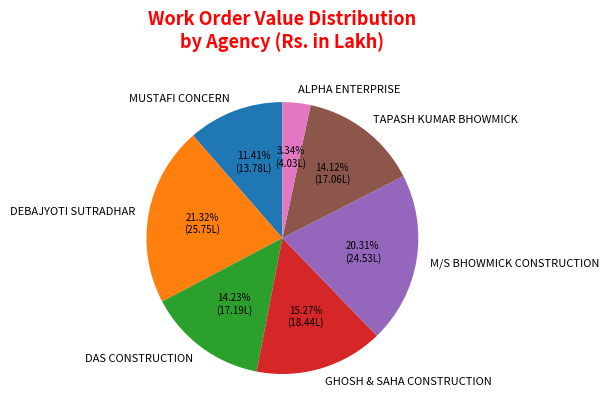

How many segments does this pie chart have?

7